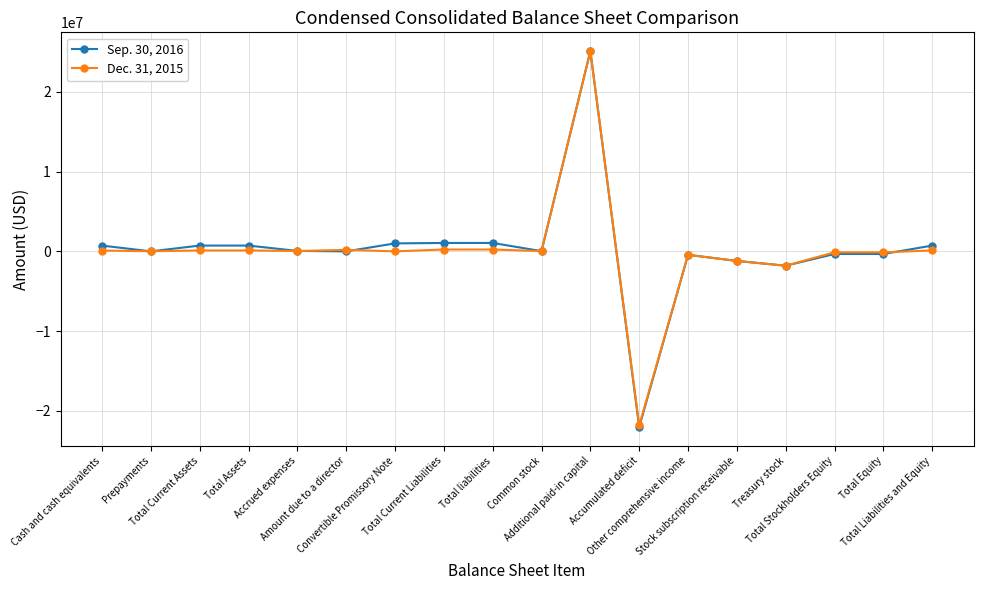

What is the difference between the maximum and second lowest values in the Dec. 31, 2015 series?

26917179